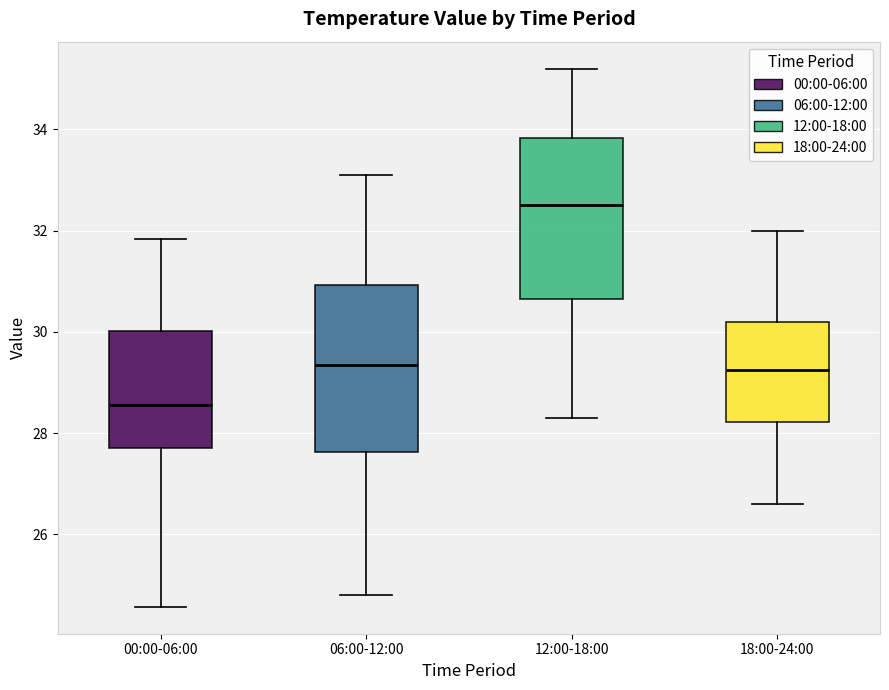

Reading left to right, read every box against the y-axis: the position of its median line, the range the box covers, and the ends of its whiskers. The values are not printed on the chart, so give them approximately, as read against the axis.

00:00-06:00: median 28.6, box 27.8 to 30.0, whiskers 24.6 to 31.8
06:00-12:00: median 29.4, box 27.6 to 31.0, whiskers 24.8 to 33.2
12:00-18:00: median 32.6, box 30.6 to 33.8, whiskers 28.4 to 35.2
18:00-24:00: median 29.2, box 28.2 to 30.2, whiskers 26.6 to 32.0